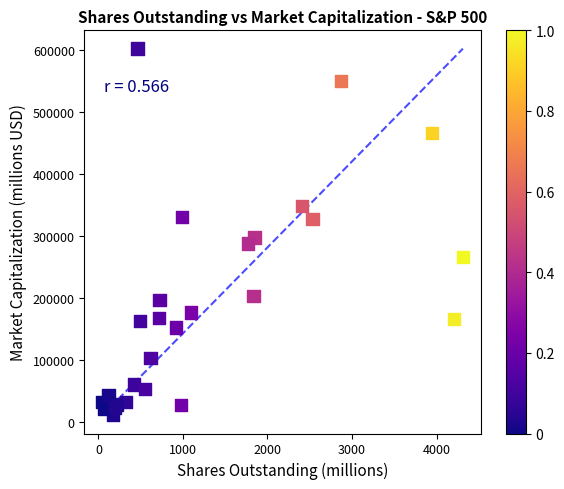

What Y value in the scatter plot is closest to 306900?

297917.3